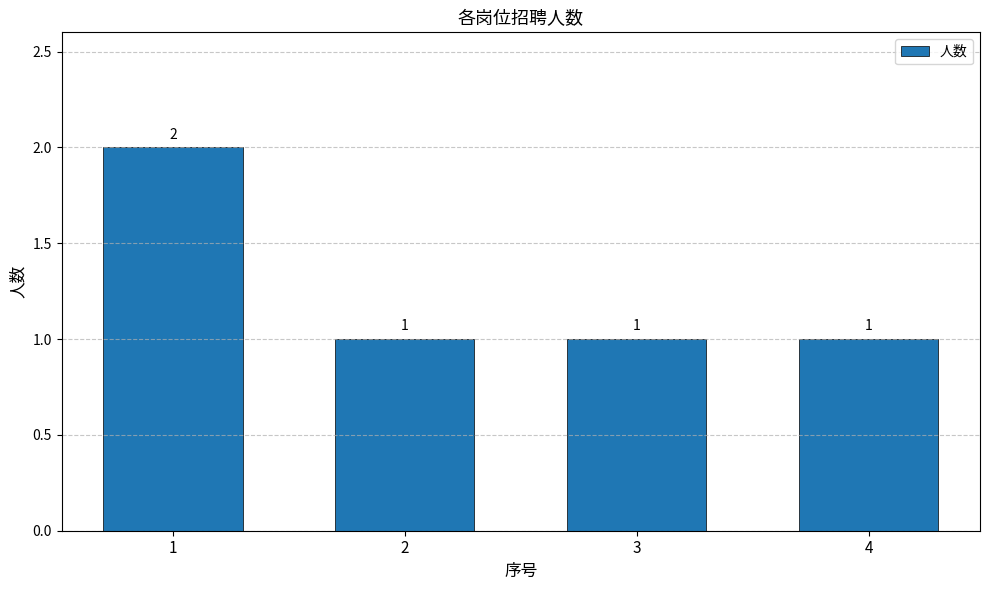

Reading left to right, list all the values displayed in this chart.

2	1	1	1